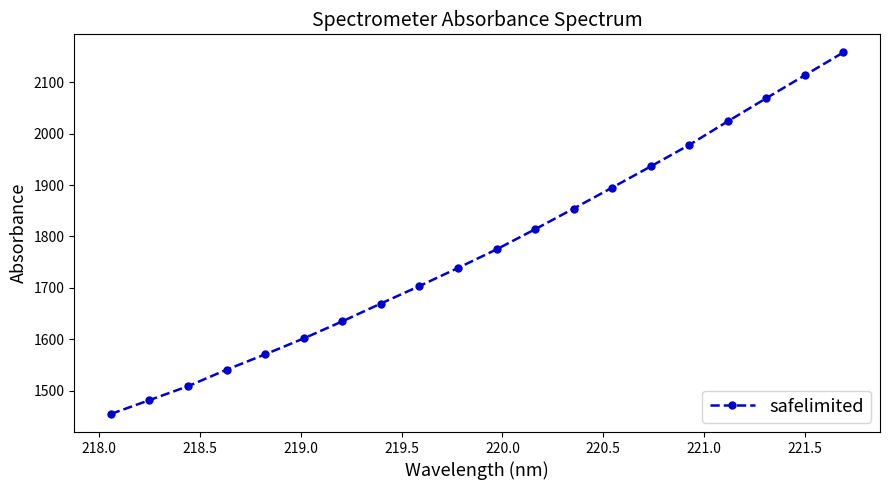

What is the value of the 1st point from the left?

1455.2